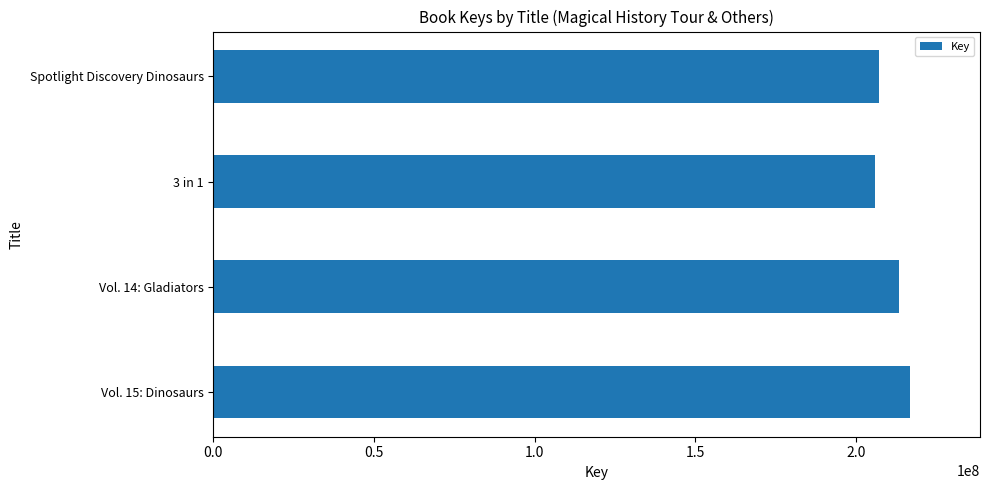

Approximately how many times larger is the value at Vol. 14: Gladiators compared to Vol. 15: Dinosaurs?

1.0